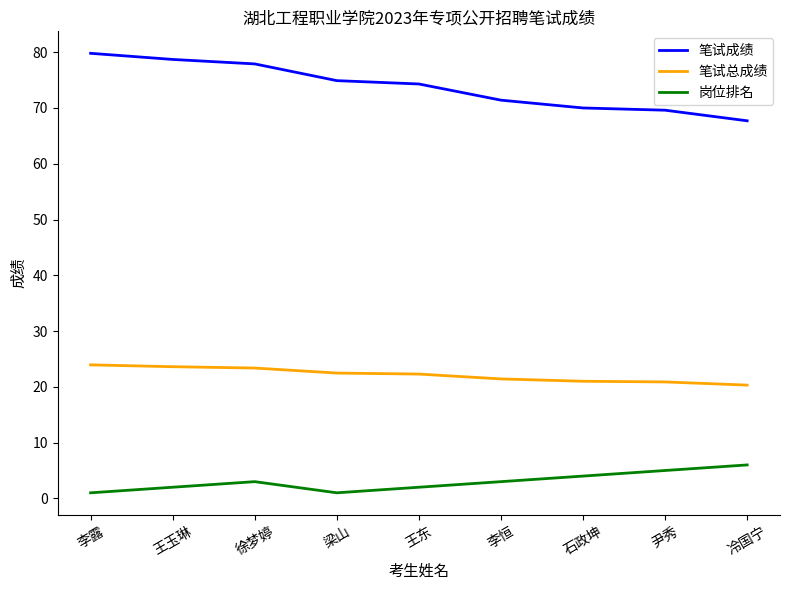

List the series in order of their overall mean, highest first.

笔试成绩, 笔试总成绩, 岗位排名